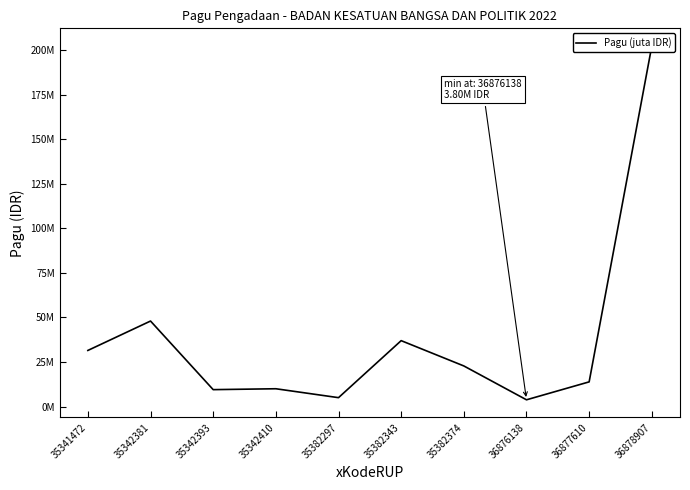

What is the change in value from 35342393 to 36878907?

+192850000